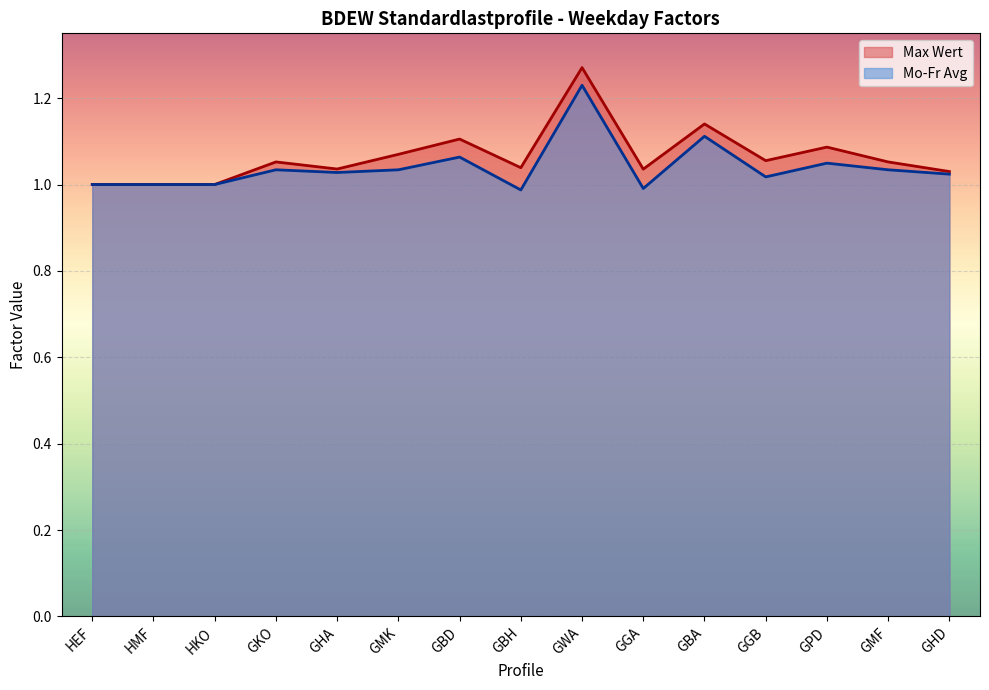

What is the total value across all series at HMF?

2.0